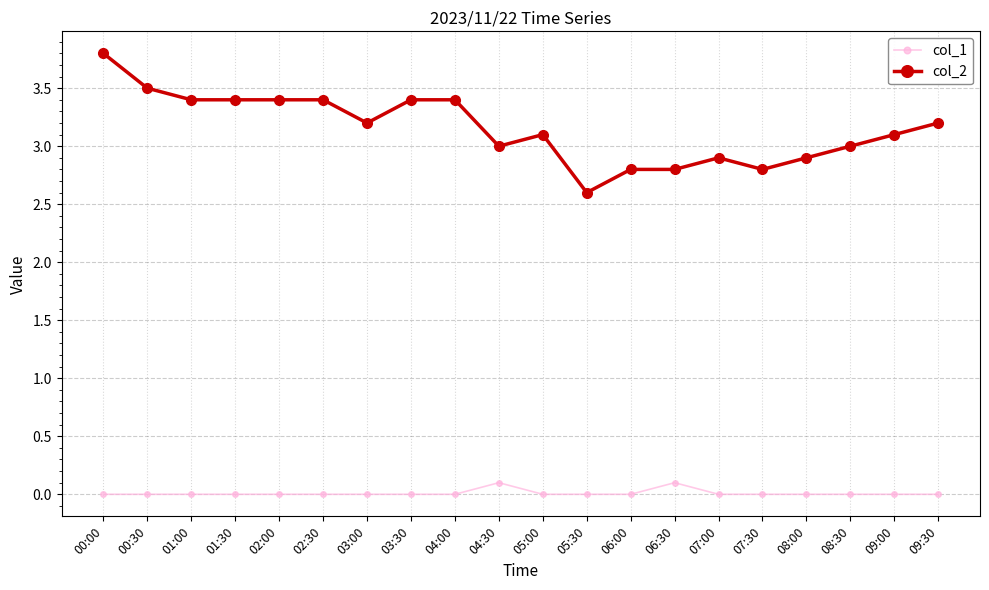

At which category is the sum across all series the highest?

00:00